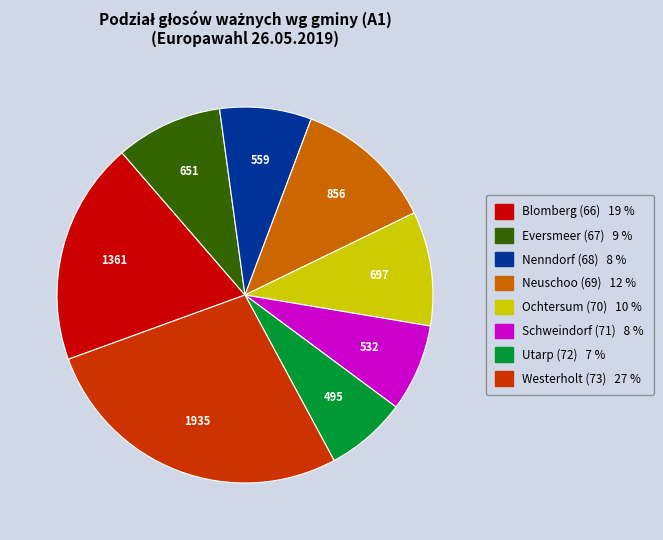

Is there any slice that represents more than half of the pie?

No